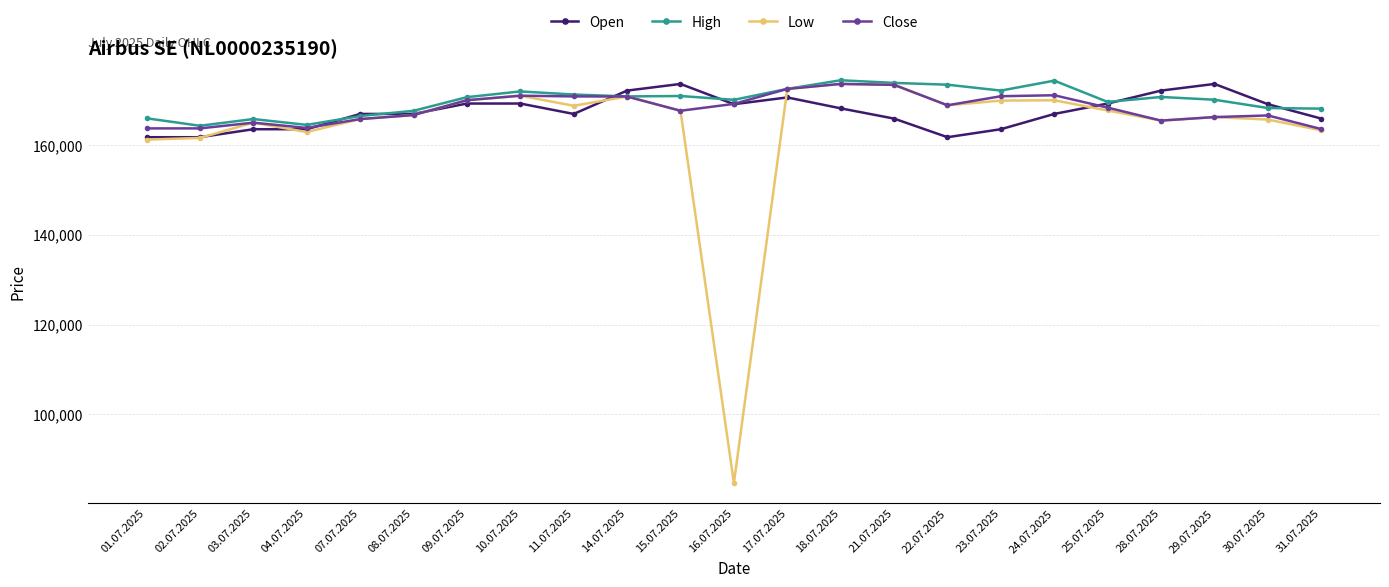

The value of Open at 30.07.2025 is 169045. True or false?

True